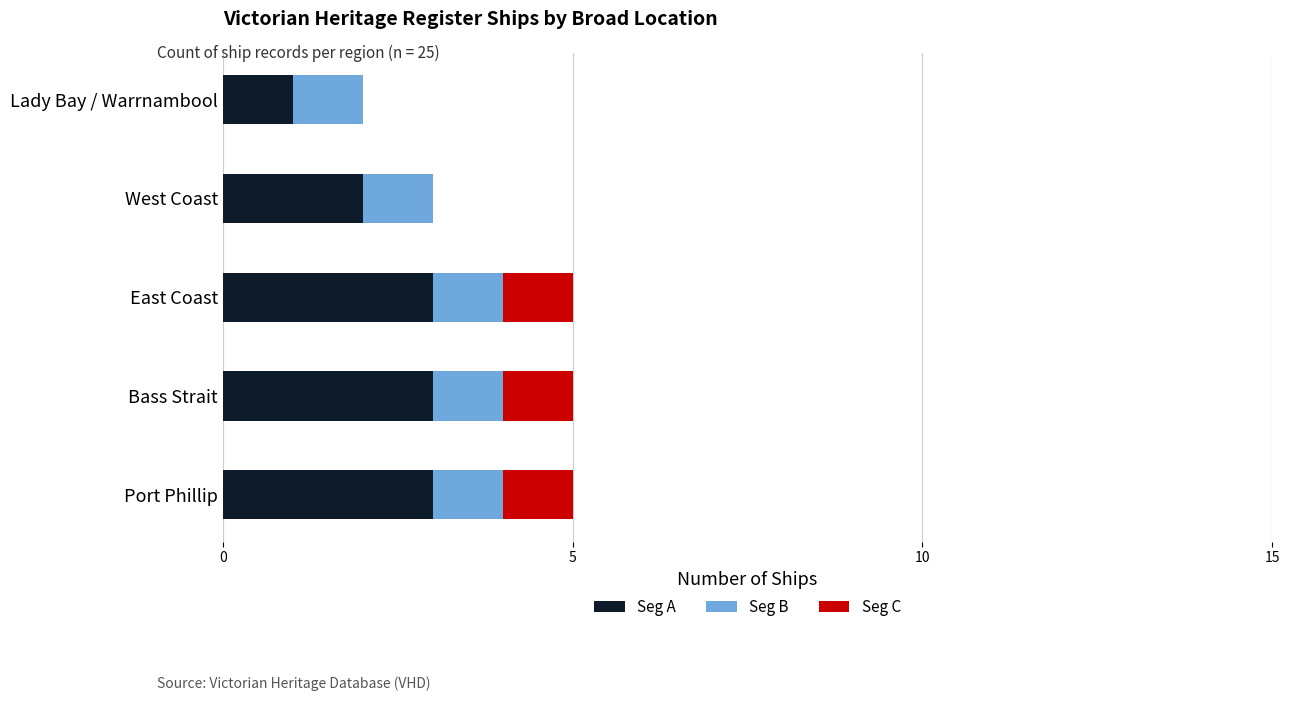

Is it true that Seg A equals 1 at Port Phillip?

False